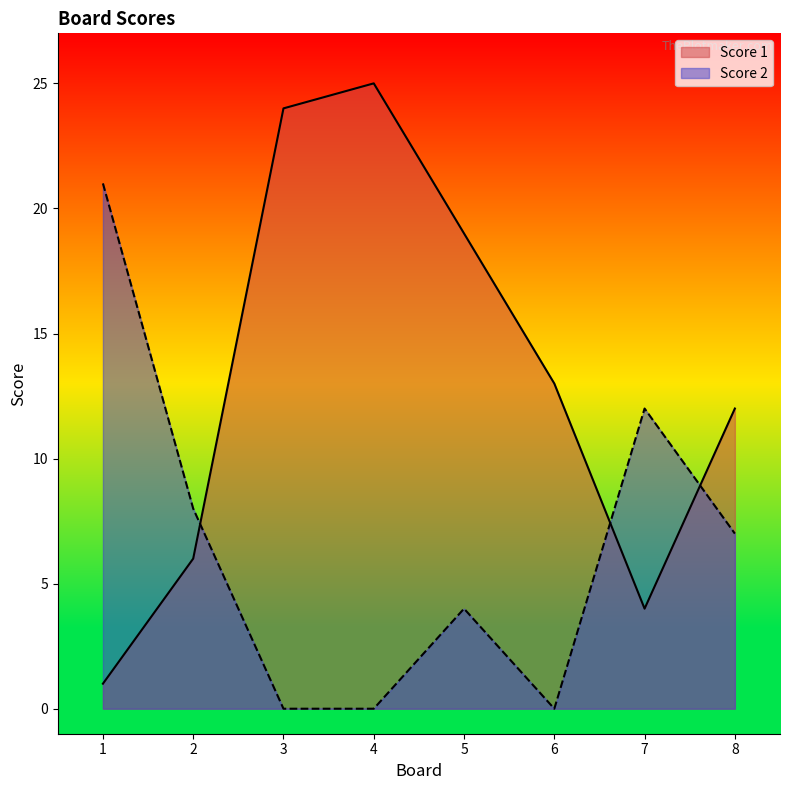

What is the greatest value displayed?

25